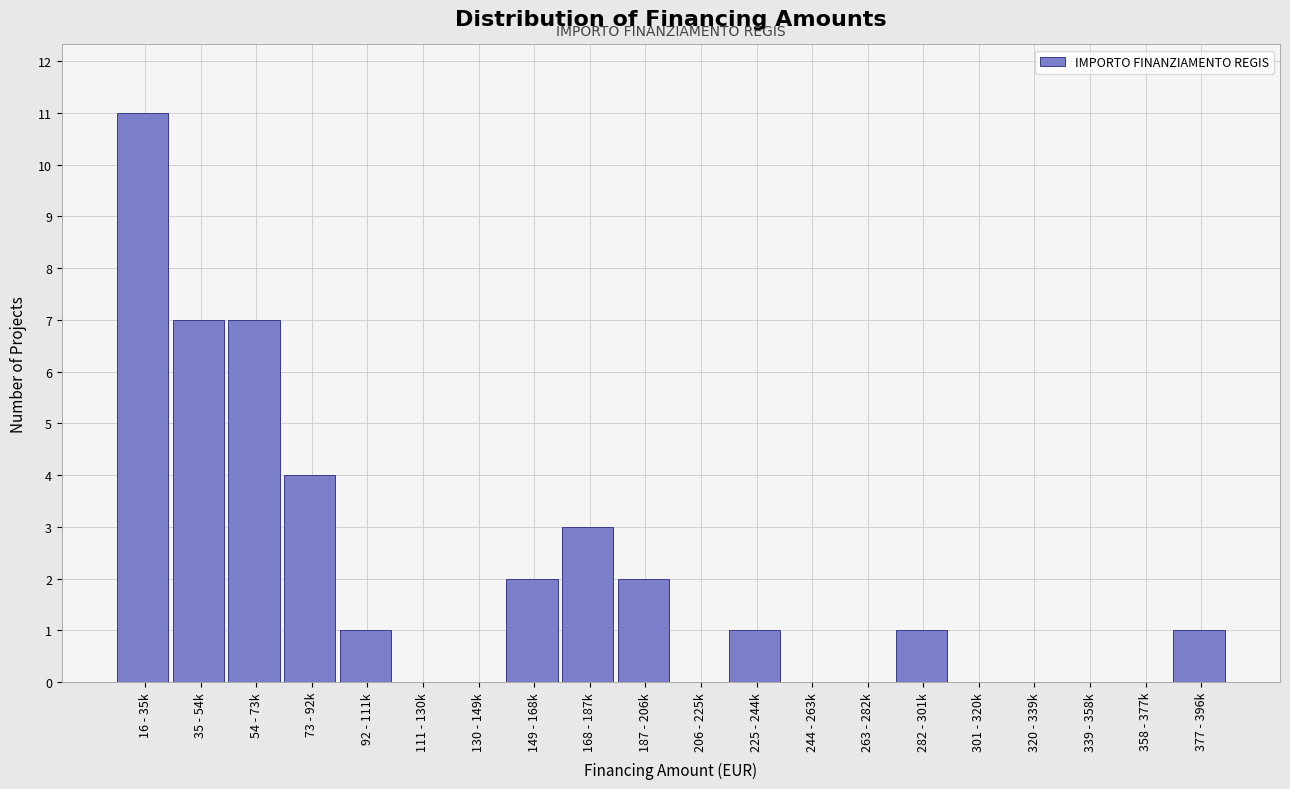

Reading left to right, list all the values displayed in this chart.

16 - 35k=11	35 - 54k=7	54 - 73k=7	73 - 92k=4	92 - 111k=1	111 - 130k=0	130 - 149k=0	149 - 168k=2	168 - 187k=3	187 - 206k=2	206 - 225k=0	225 - 244k=1	244 - 263k=0	263 - 282k=0	282 - 301k=1	301 - 320k=0	320 - 339k=0	339 - 358k=0	358 - 377k=0	377 - 396k=1